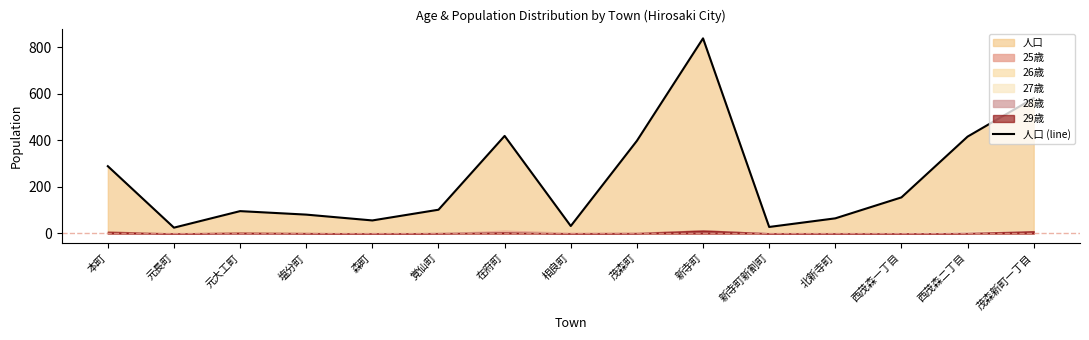

Reading left to right, transcribe all the data shown in this chart.

本町=289	元長町=25	元大工町=96	塩分町=81	森町=56	覚仙町=102	在府町=419	相良町=32	茂森町=398	新寺町=838	新寺町新割町=28	北新寺町=65	西茂森一丁目=155	西茂森二丁目=416	茂森新町一丁目=581